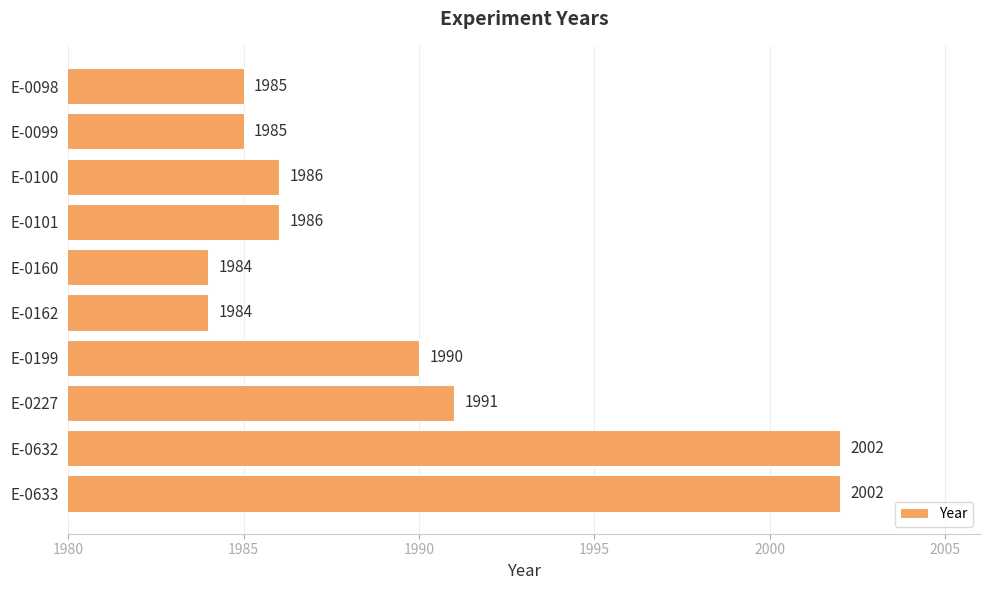

What is the value of the 2nd bar from the top?

1985